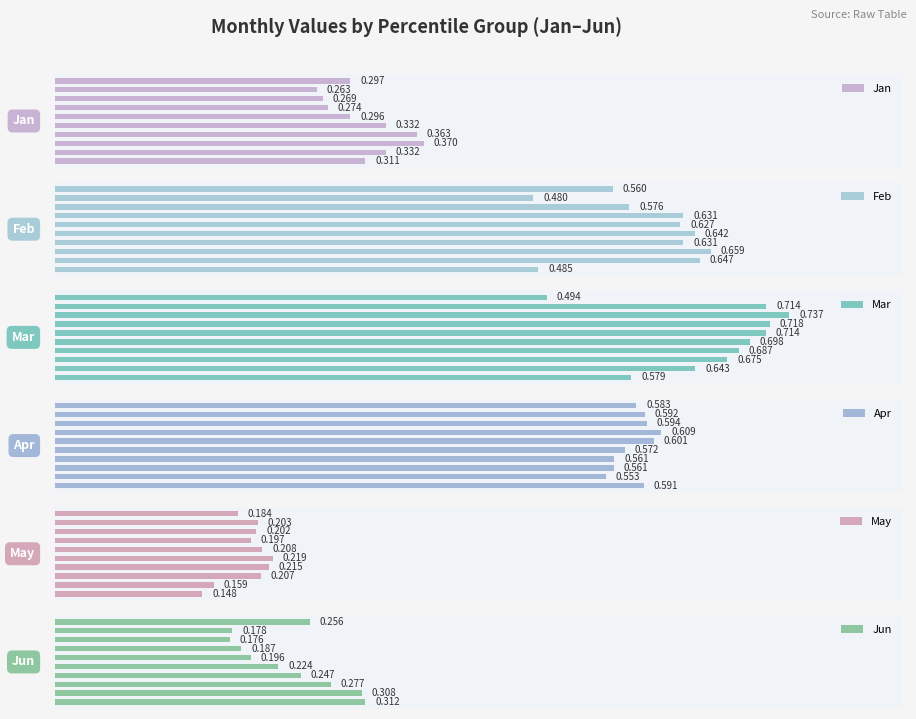

What is the average value of the Apr series?

0.6